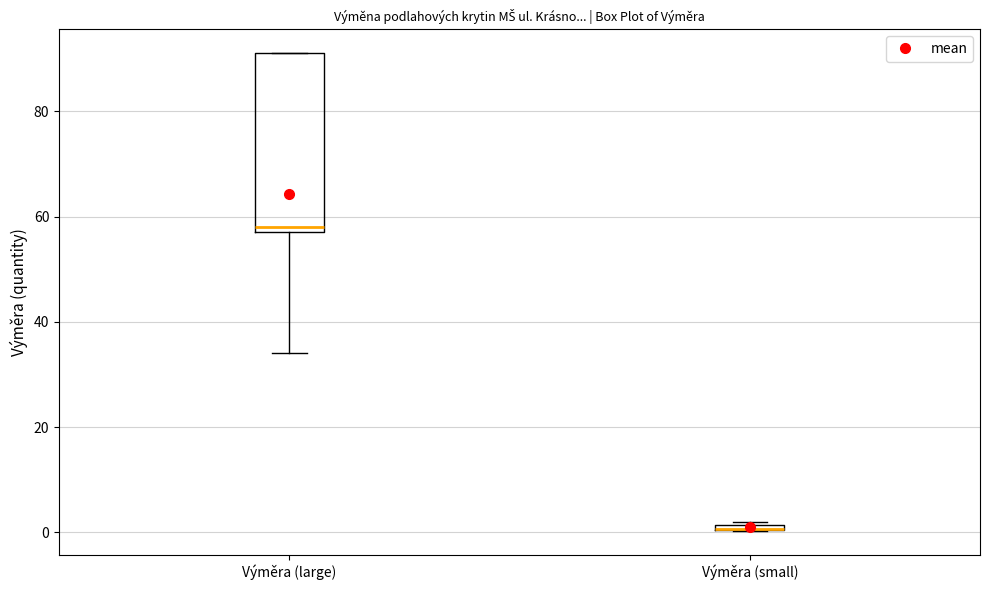

Comparing the boxes themselves (not the whiskers), which one is the tallest?

Výměra (large)